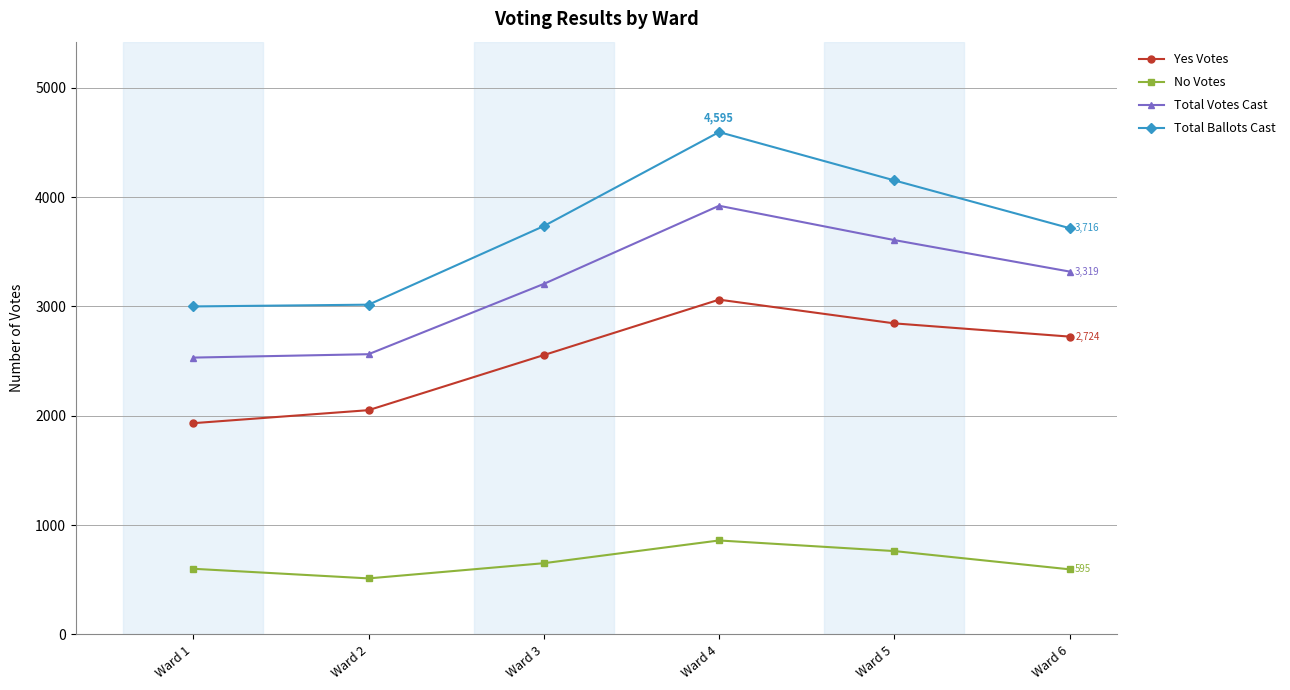

True or false: Yes Votes and No Votes intersect in this chart.

False